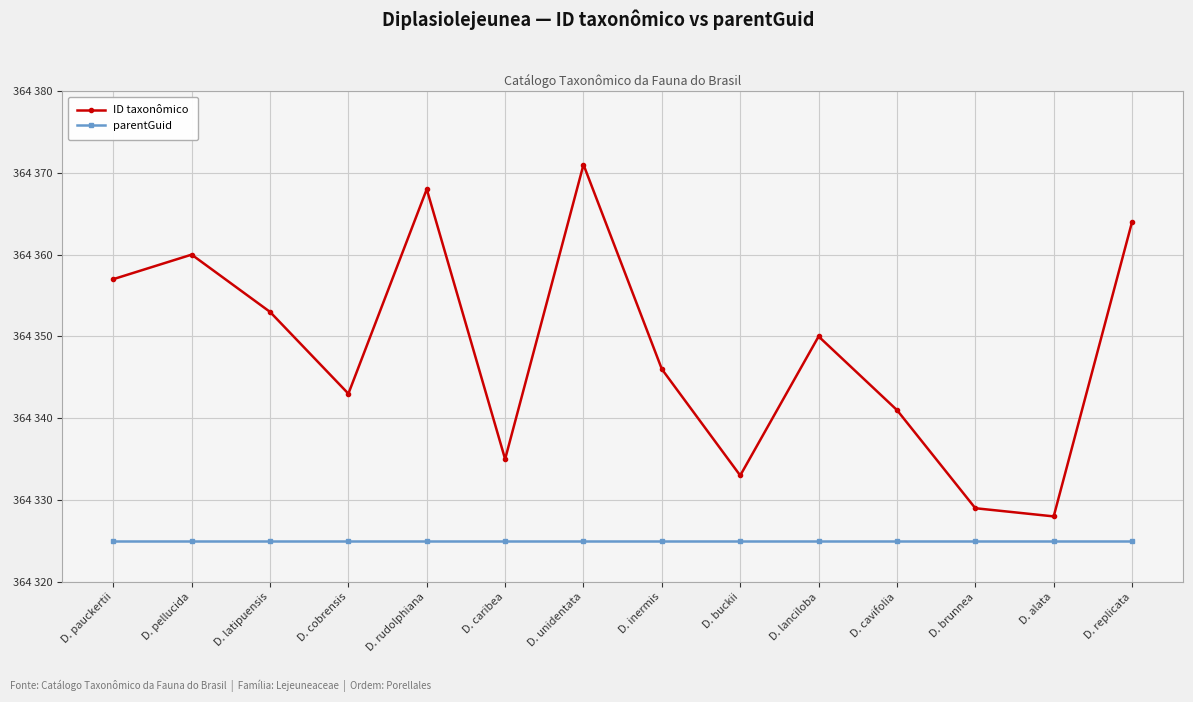

Is this an area chart (filled region under the line)?

No